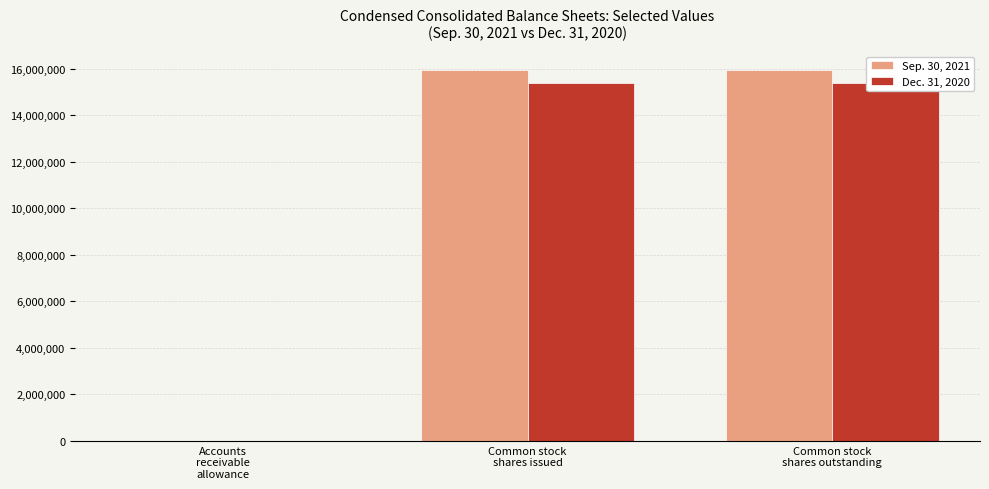

Is it true that Sep. 30, 2021 equals 15960253 at Common stock
shares outstanding?

True